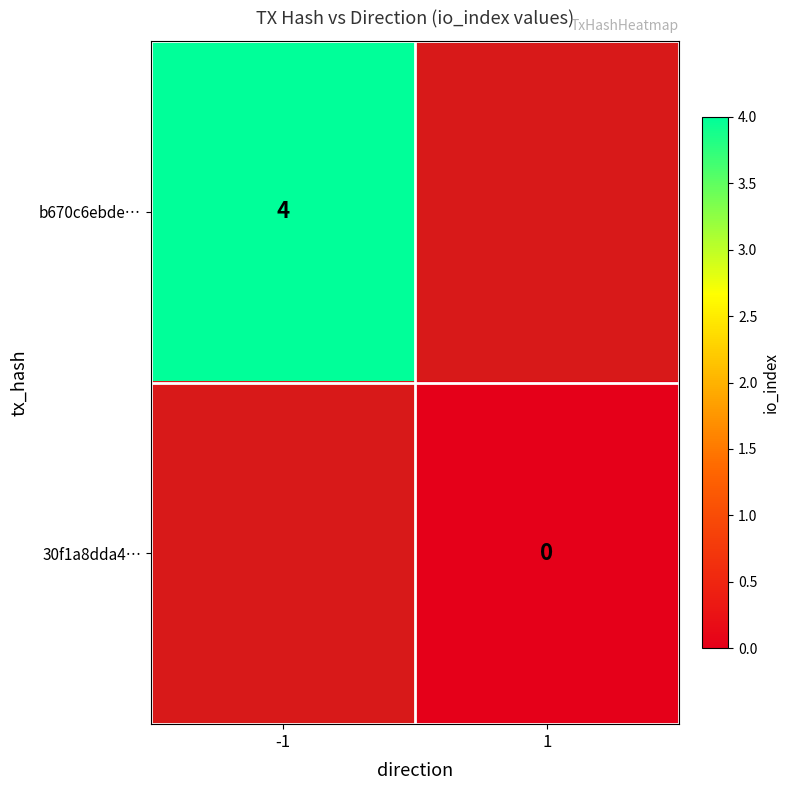

The value of b670c6ebde… at -1 is 4. True or false?

True